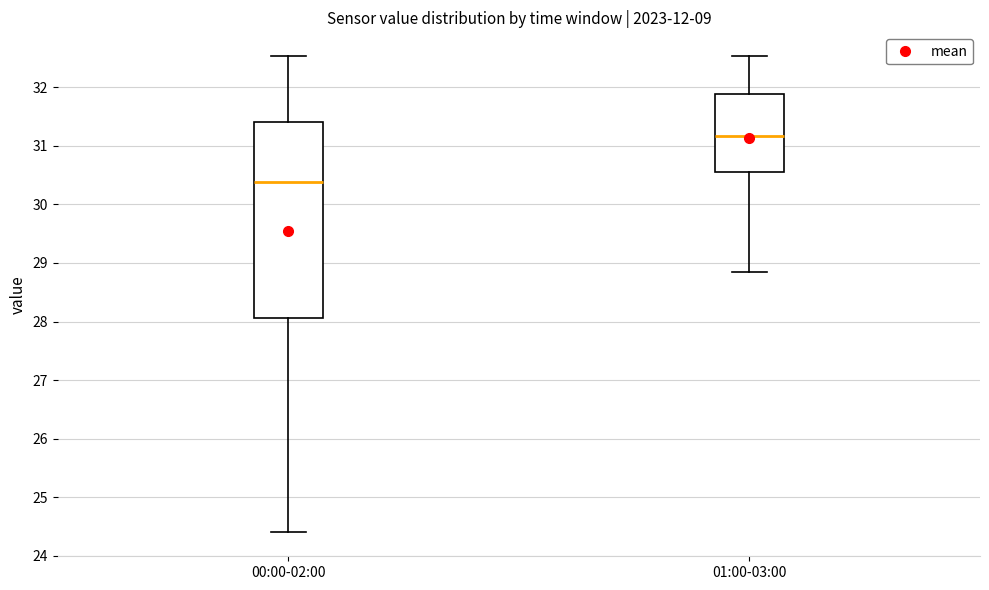

Which box has the highest median line?

01:00-03:00